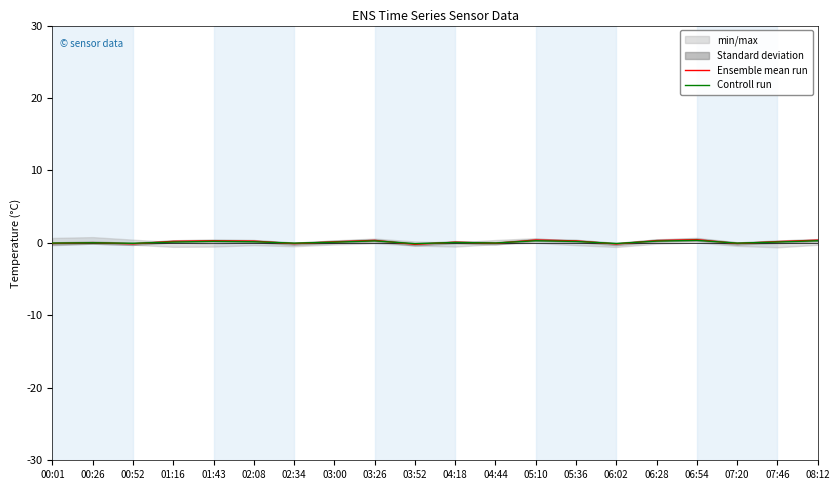

What is the label of the 2nd point from the right?

07:46